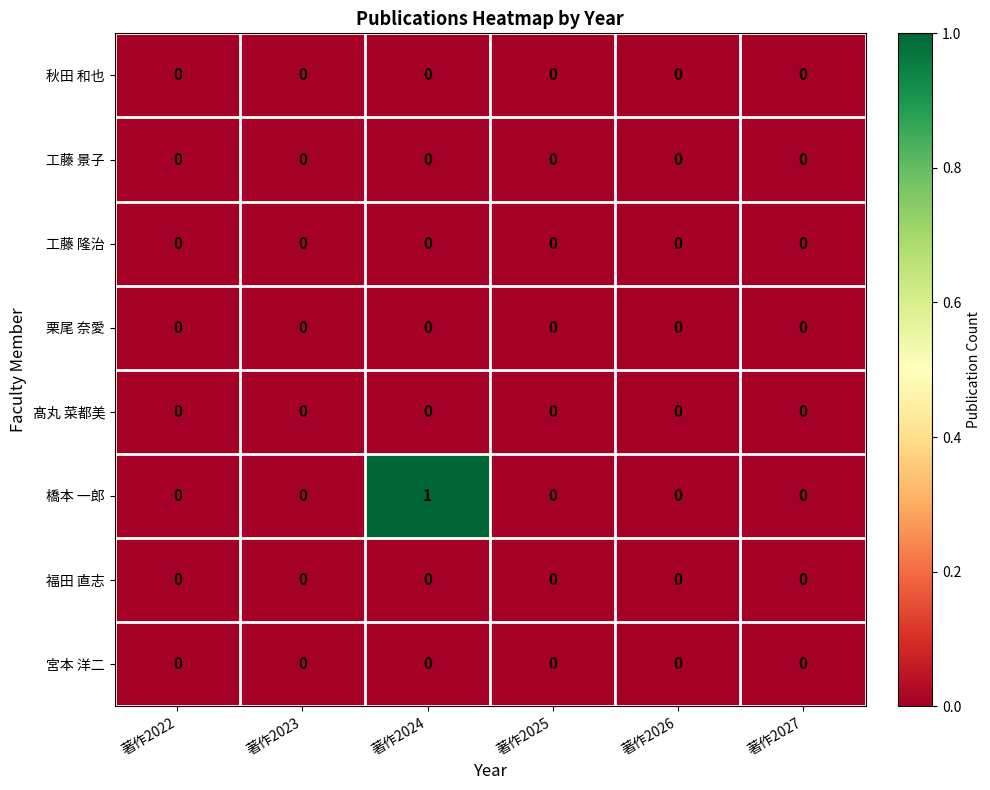

Which series has the largest total across all categories?

橋本 一郎